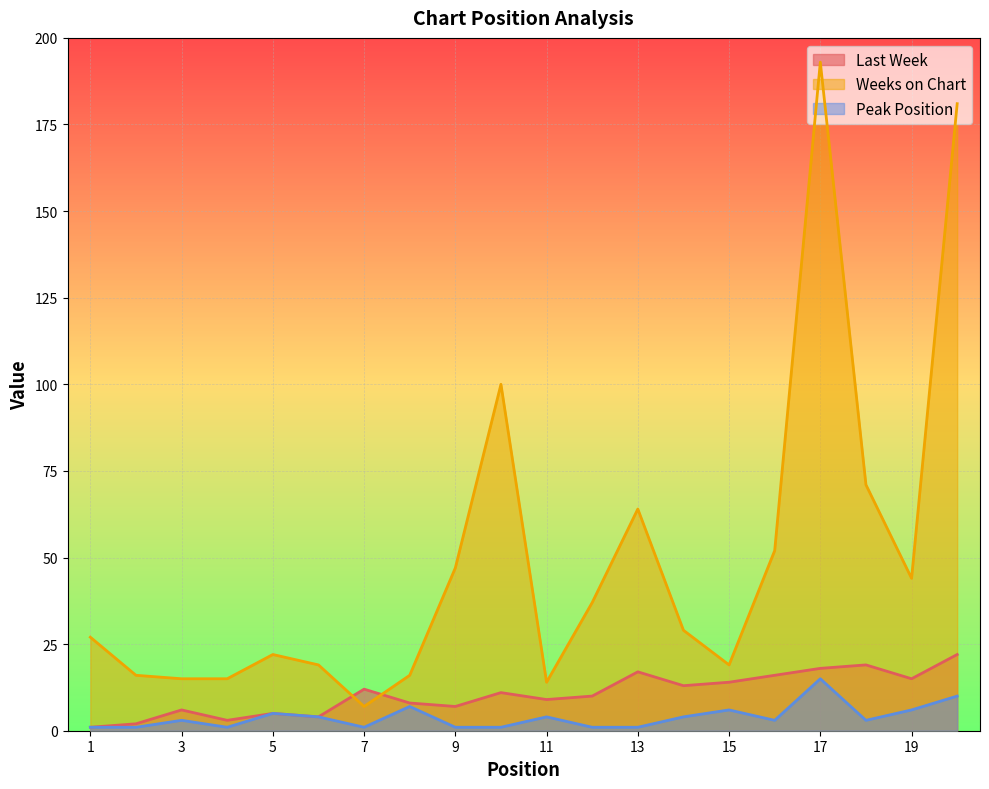

At how many categories does at least one series exceed 192?

1